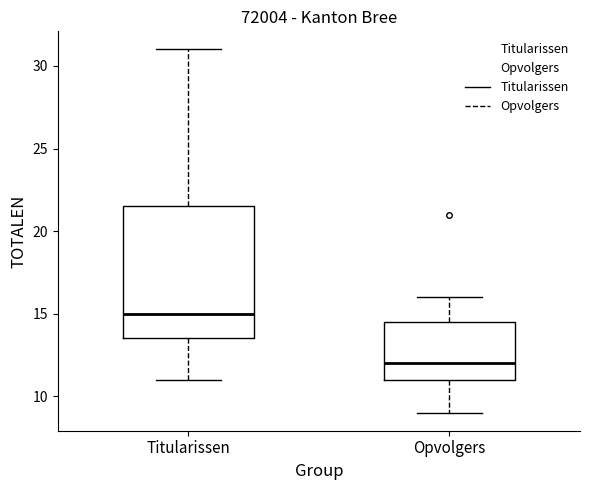

Comparing the boxes themselves (not the whiskers), which one is the tallest?

Titularissen